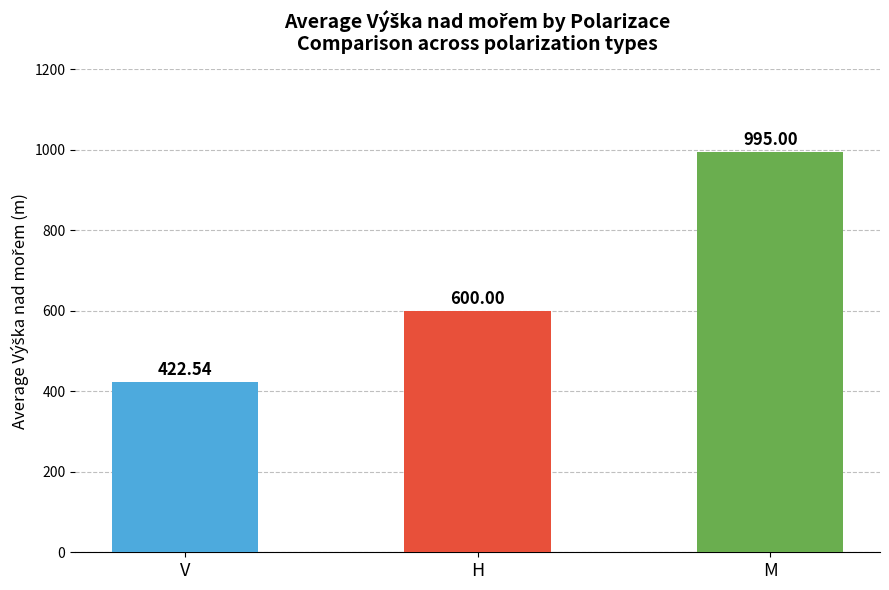

What is the average value?

672.5